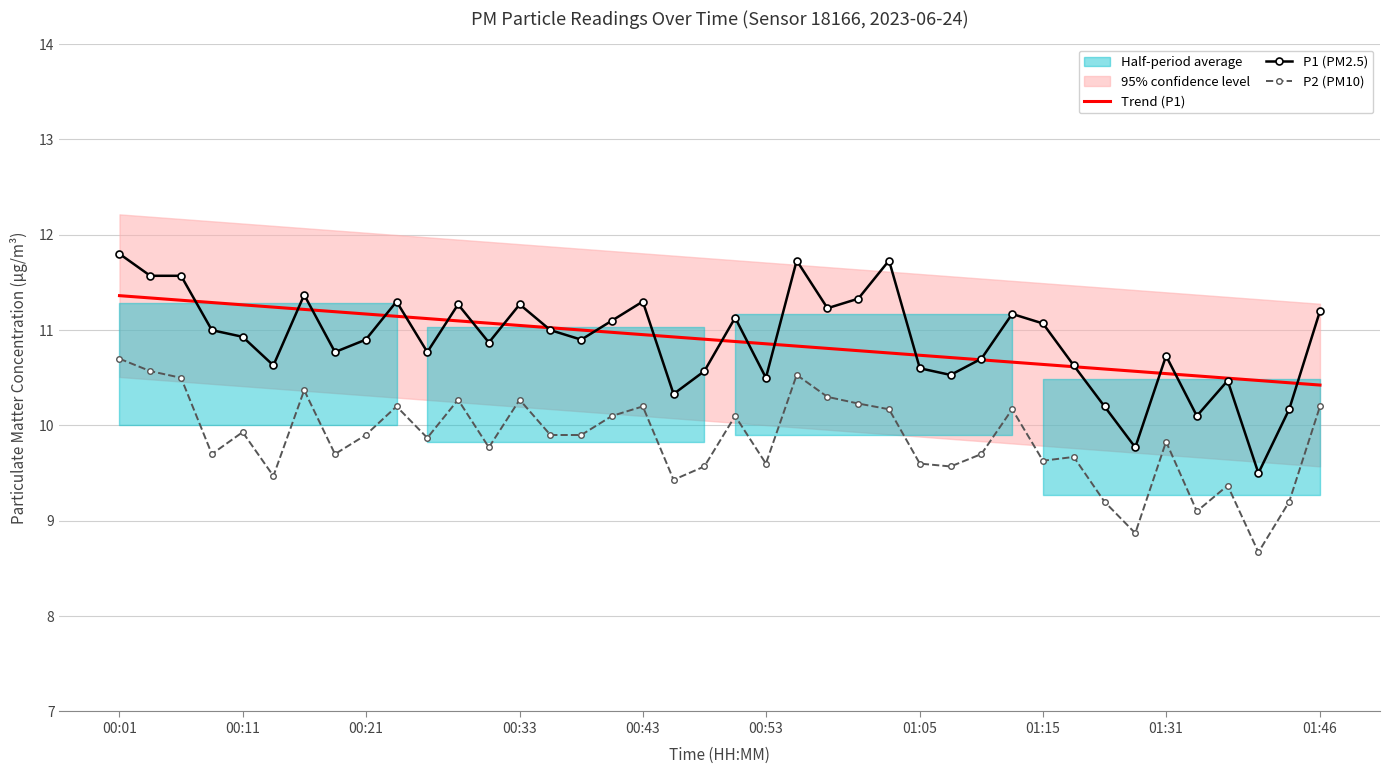

Reading left to right, transcribe all the data shown in this chart.

Trend (P1): 11.4	11.3	11.3	11.3	11.3	11.2	11.2	11.2	11.2	11.1	11.1	11.1	11.1	11.0	11.0	11.0	11.0	11.0	10.9	10.9	10.9	10.9	10.8	10.8	10.8	10.8	10.7	10.7	10.7	10.7	10.6	10.6	10.6	10.6	10.5	10.5	10.5	10.5	10.4	10.4
P1 (PM2.5): 11.8	11.6	11.6	11.0	10.9	10.6	11.4	10.8	10.9	11.3	10.8	11.3	10.9	11.3	11.0	10.9	11.1	11.3	10.3	10.6	11.1	10.5	11.7	11.2	11.3	11.7	10.6	10.5	10.7	11.2	11.1	10.6	10.2	9.8	10.7	10.1	10.5	9.5	10.2	11.2
P2 (PM10): 10.7	10.6	10.5	9.7	9.9	9.5	10.4	9.7	9.9	10.2	9.9	10.3	9.8	10.3	9.9	9.9	10.1	10.2	9.4	9.6	10.1	9.6	10.5	10.3	10.2	10.2	9.6	9.6	9.7	10.2	9.6	9.7	9.2	8.9	9.8	9.1	9.4	8.7	9.2	10.2